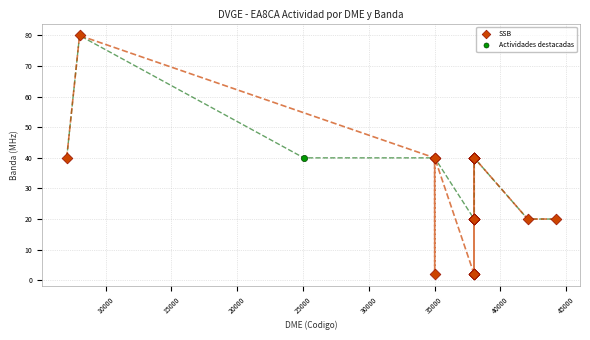

Which series has the widest spread of Y values?

SSB